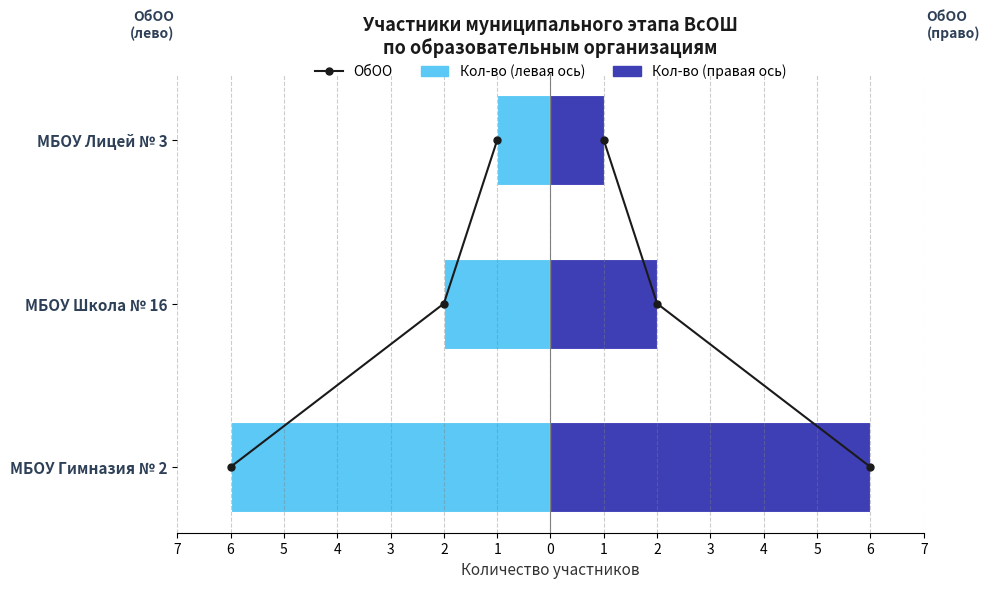

What is the sum of all Всего участников values?

9